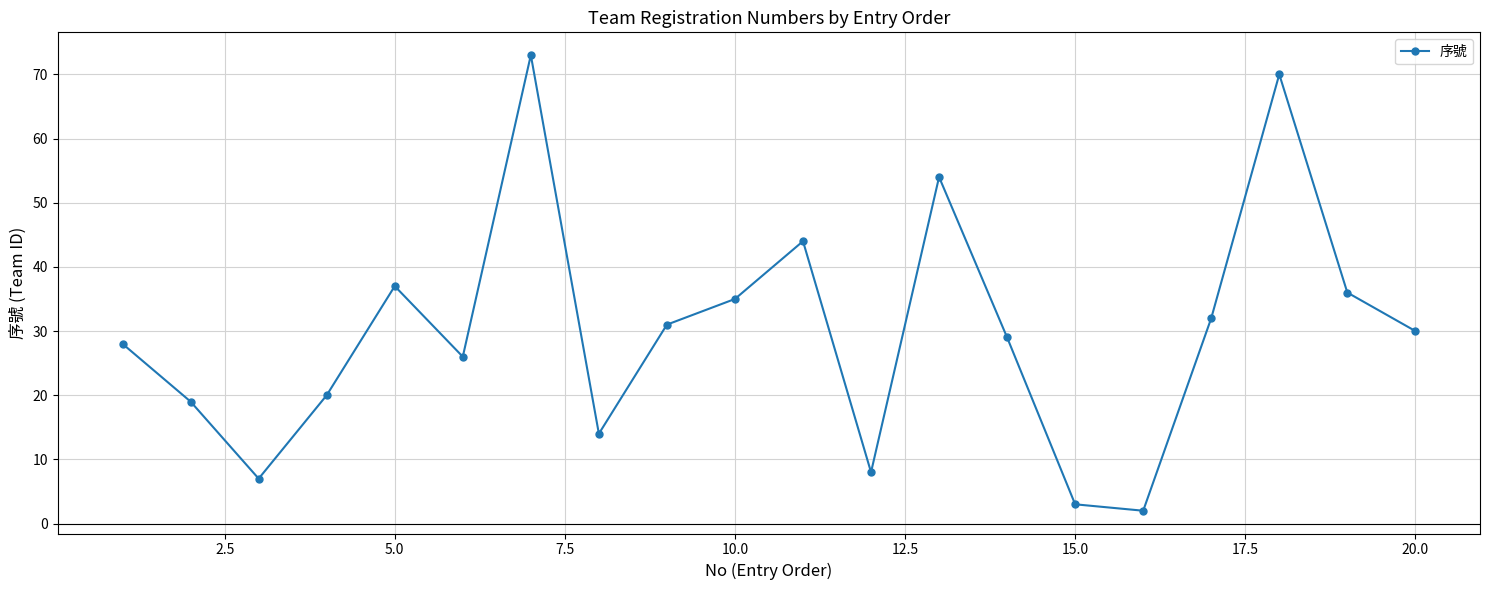

What is the maximum value shown in the chart?

73